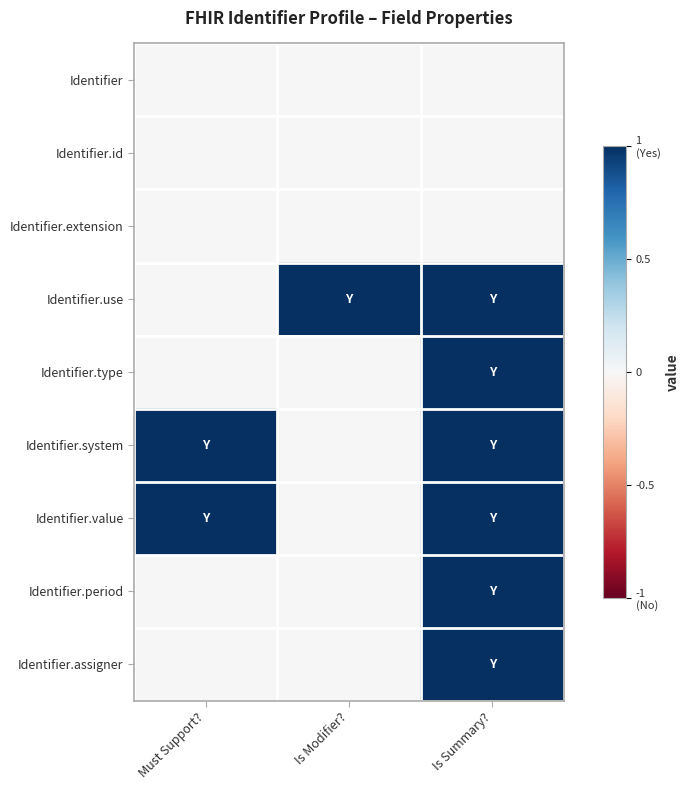

Which series has the widest spread of values?

Identifier.use